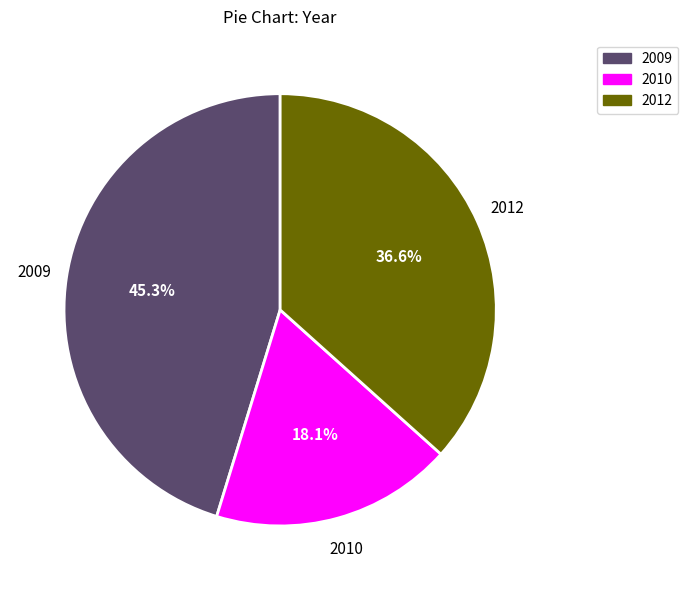

Is there a majority slice in this chart?

No